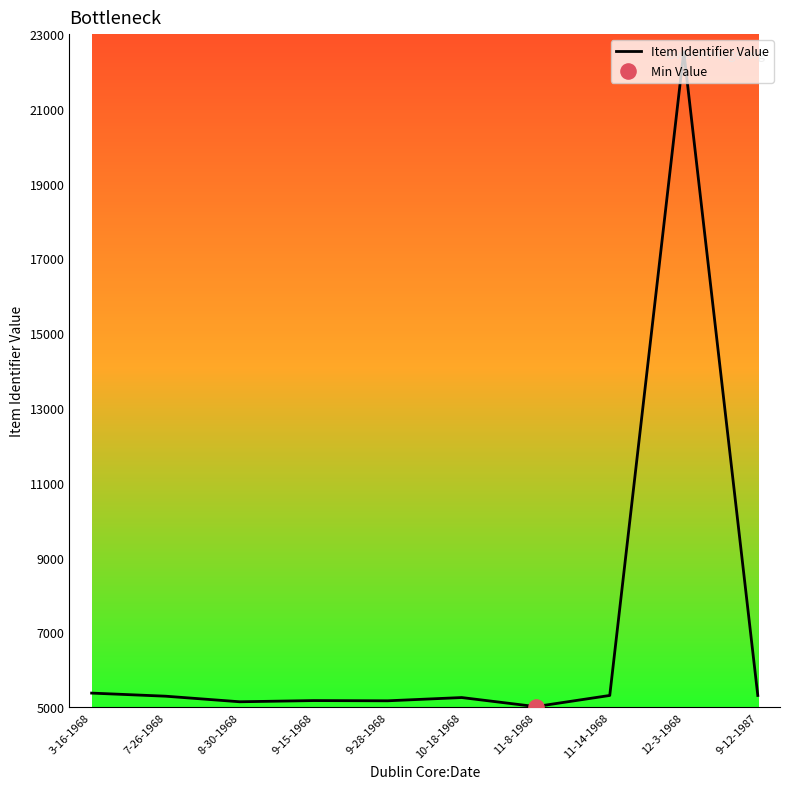

What is the ratio of the value at 8-30-1968 to the value at 3-16-1968?

1.0